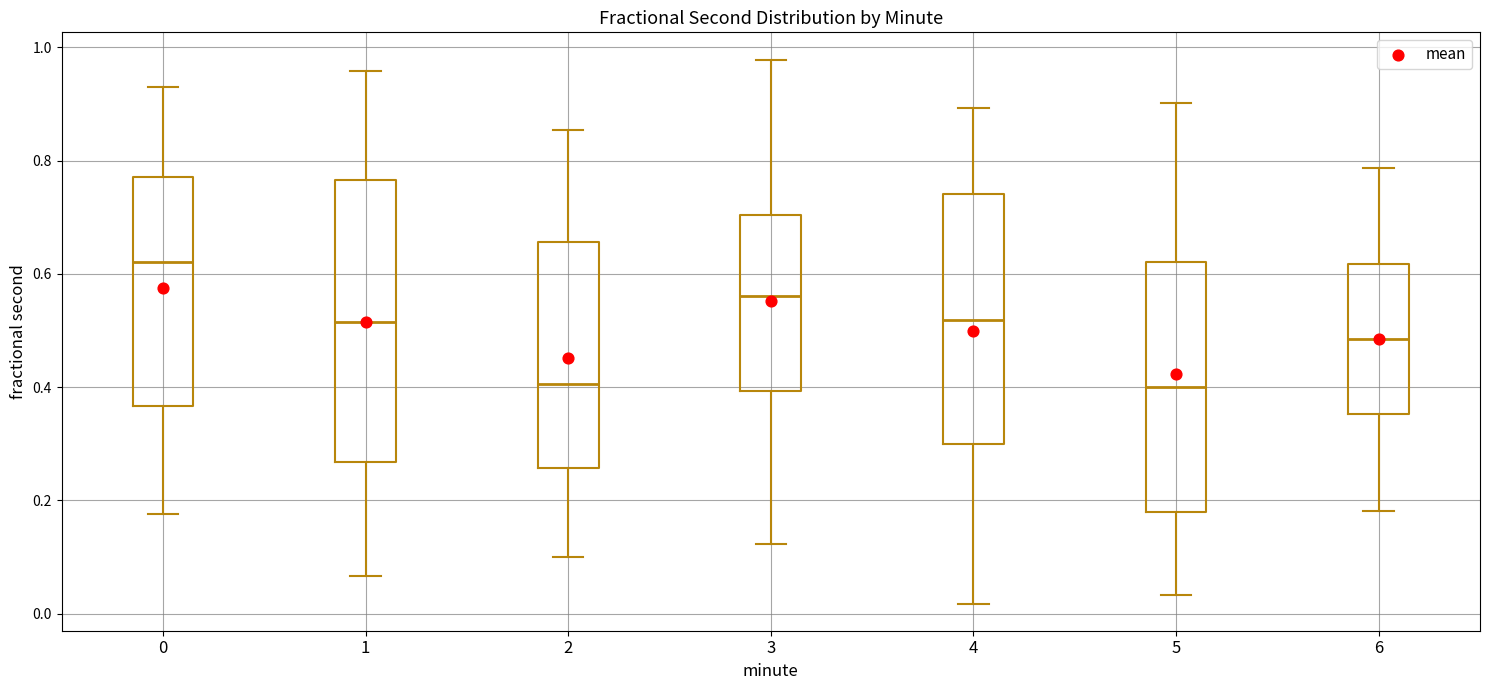

Reading left to right, transcribe this box plot: for each box, give where its median line is, the range the box spans, and where its two whiskers end, as read against the y-axis. The values are not printed on the chart, so give them approximately, as read against the axis.

0: median 0.62, box 0.36 to 0.78, whiskers 0.18 to 0.92
1: median 0.52, box 0.26 to 0.76, whiskers 0.06 to 0.96
2: median 0.40, box 0.26 to 0.66, whiskers 0.10 to 0.86
3: median 0.56, box 0.40 to 0.70, whiskers 0.12 to 0.98
4: median 0.52, box 0.30 to 0.74, whiskers 0.02 to 0.90
5: median 0.40, box 0.18 to 0.62, whiskers 0.04 to 0.90
6: median 0.48, box 0.36 to 0.62, whiskers 0.18 to 0.78